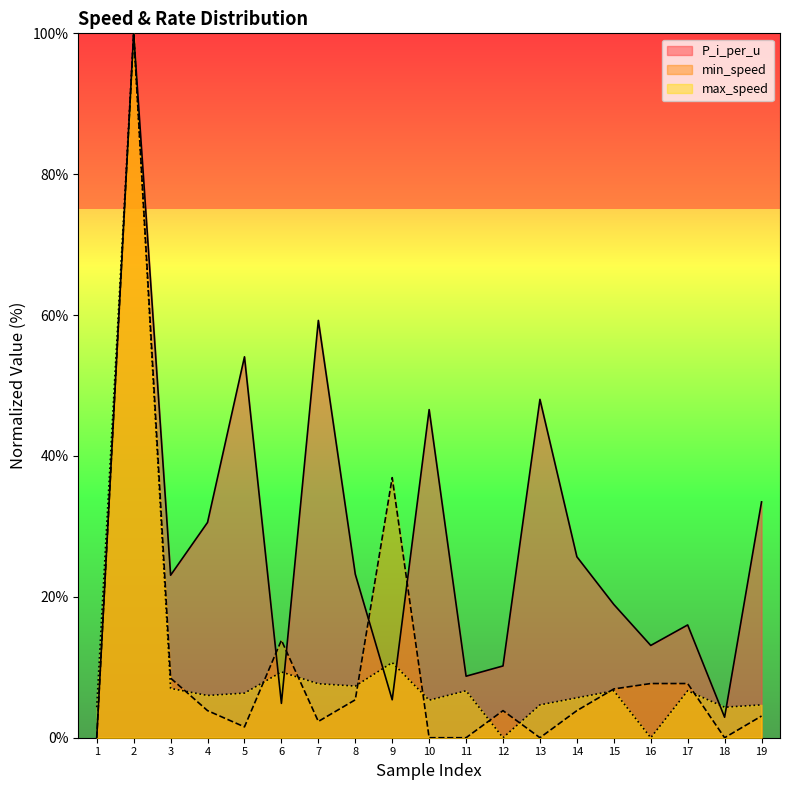

What is the spread (max minus min) of values at 5?

52.5